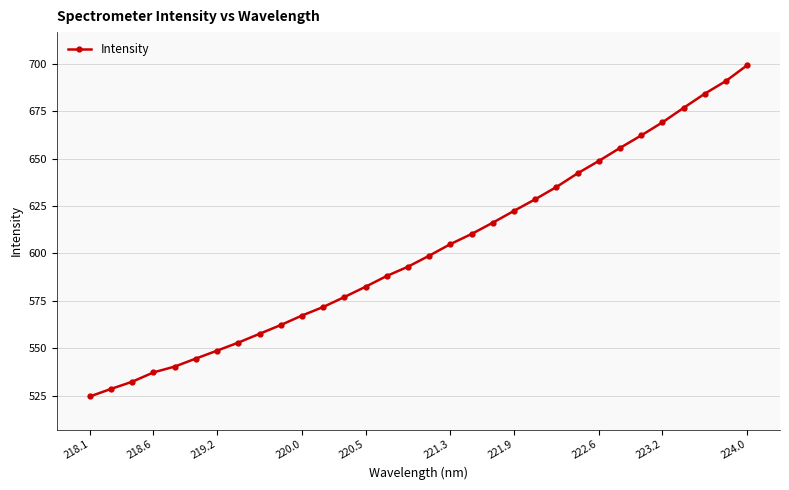

What is the average value?

601.7